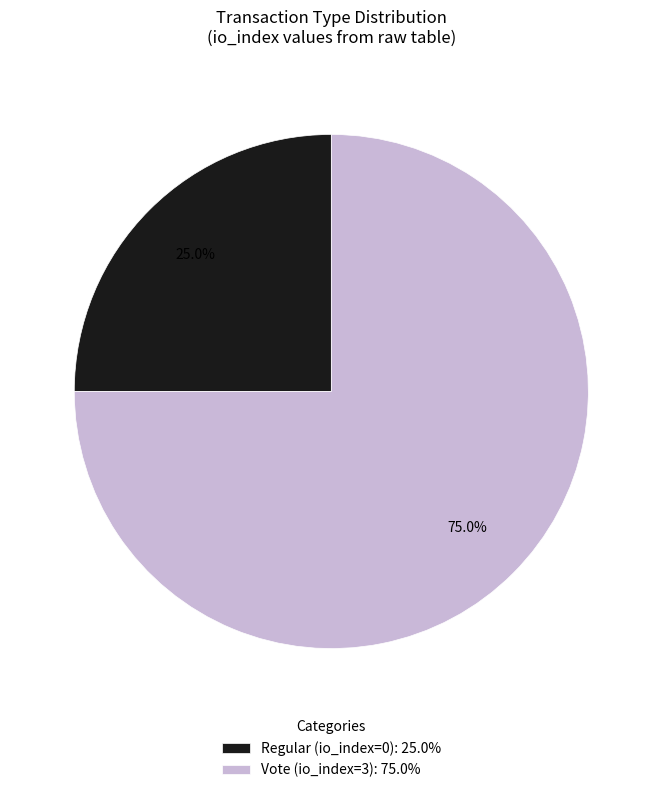

To the nearest percent, what is the difference between the largest and smallest slice percentages?

50%